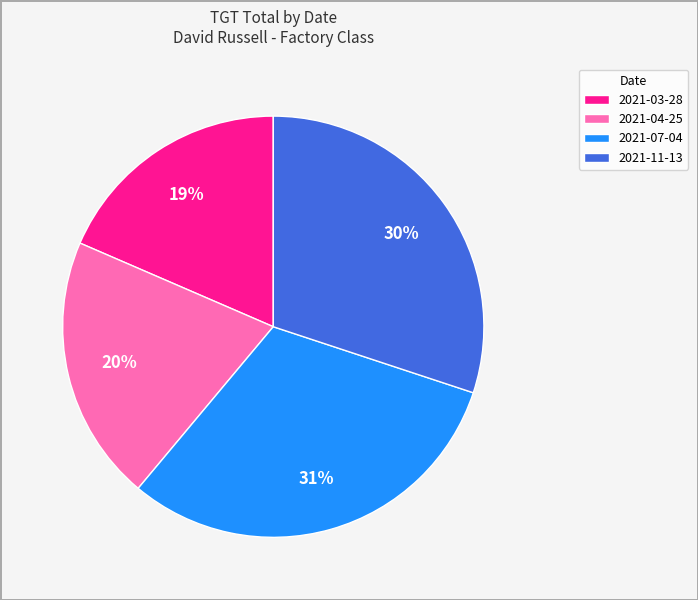

Rank the categories by value from highest to lowest.

2021-07-04, 2021-11-13, 2021-04-25, 2021-03-28